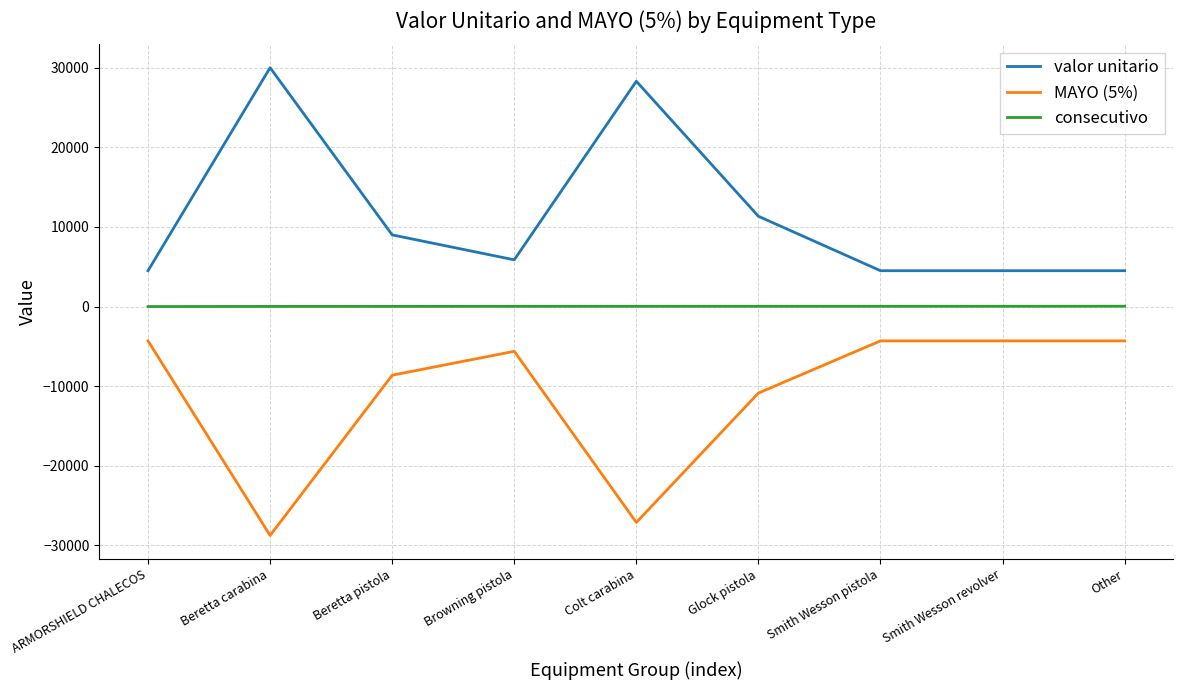

The value of MAYO (5%) at Colt carabina is -27118.9. True or false?

True